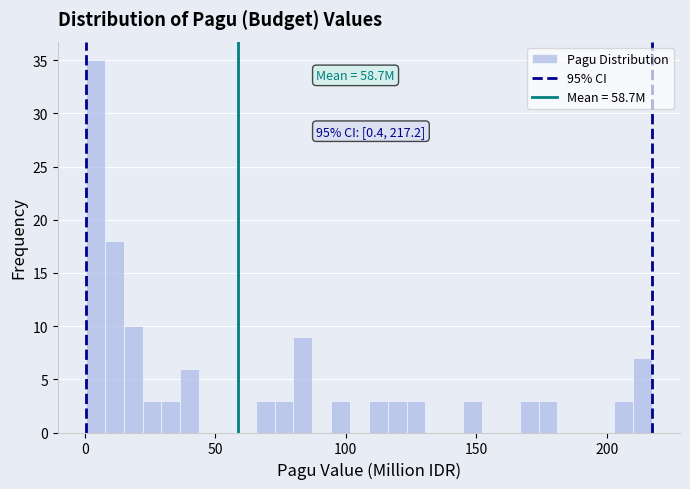

Around what value on the x-axis is the tallest bar? Give the approximate position of its centre, as read against the axis.

5